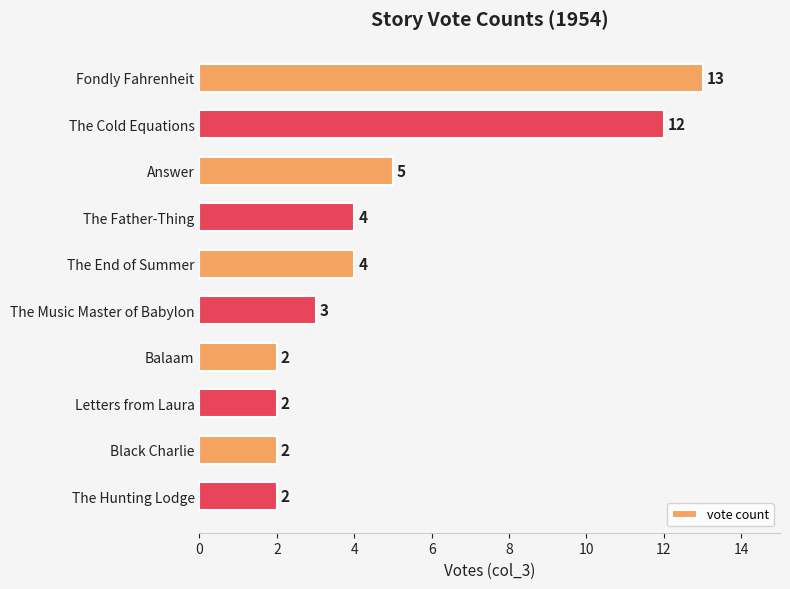

What is the ratio of the value at The Music Master of Babylon to the value at Balaam?

1.5